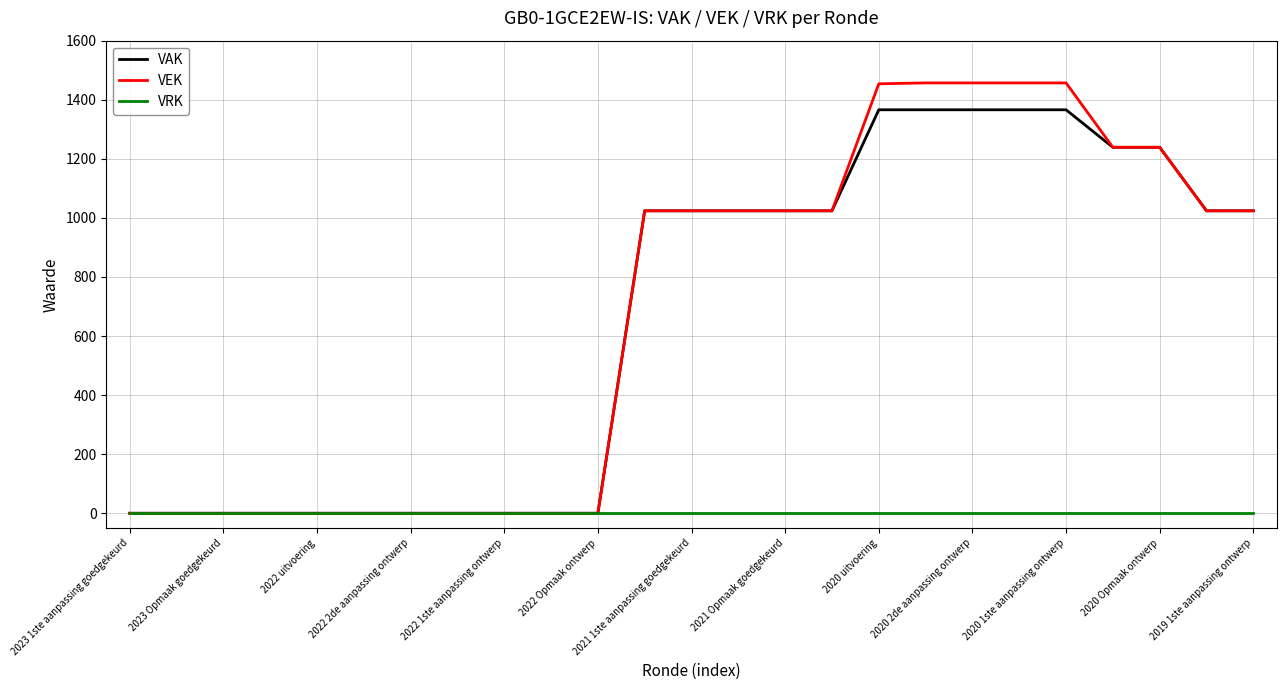

Rank the series by their maximum value, from lowest to highest.

VRK, VAK, VEK